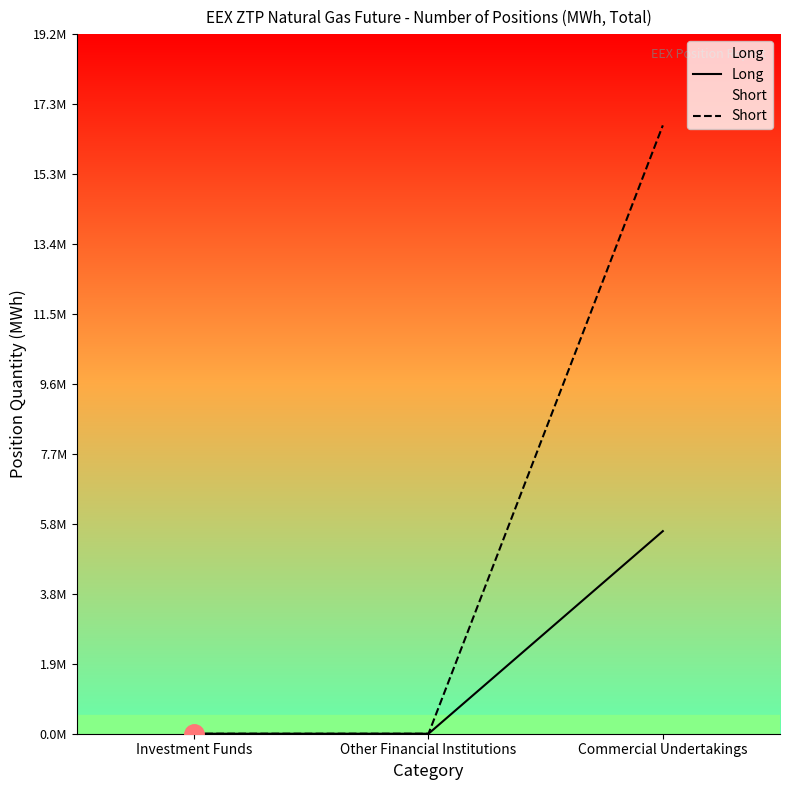

How many data points in Short are above 0?

1